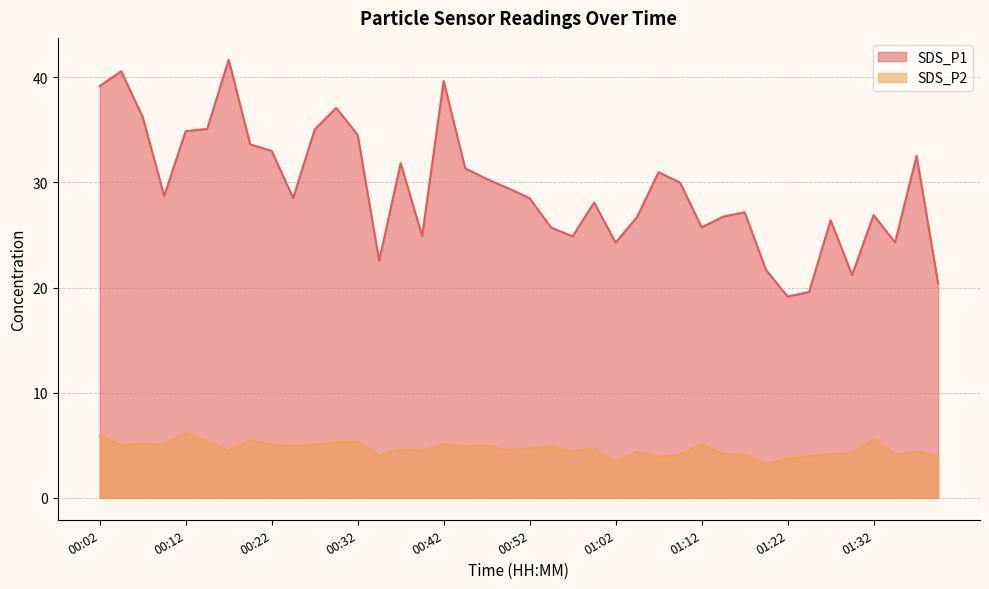

In SDS_P2, how many points are higher than both neighbors (excluding endpoints)?

13